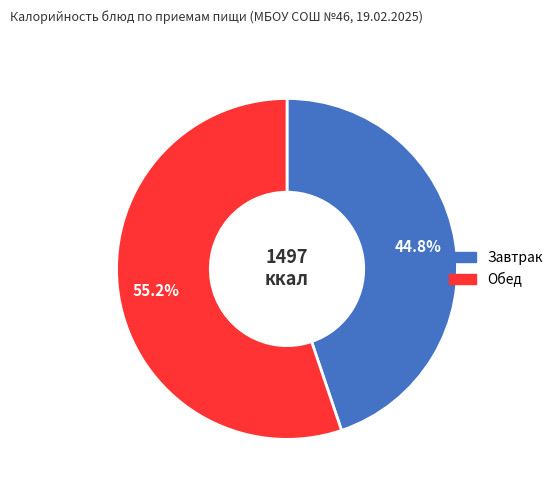

Does any single category account for the majority?

Yes